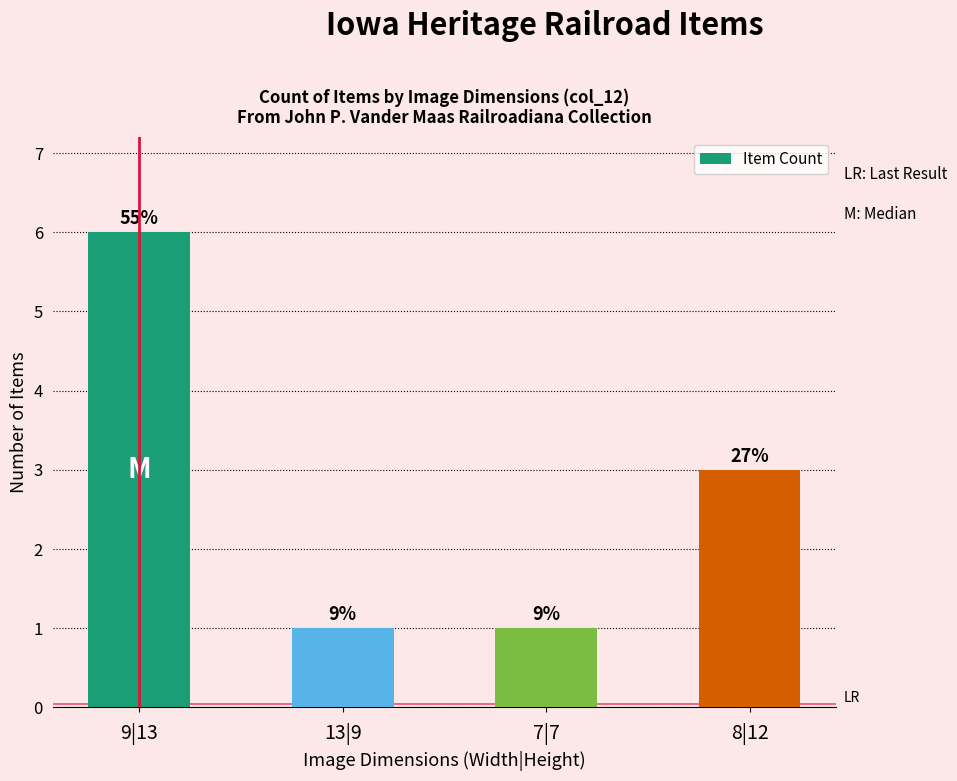

What is the label of the 2nd bar from the right?

7|7